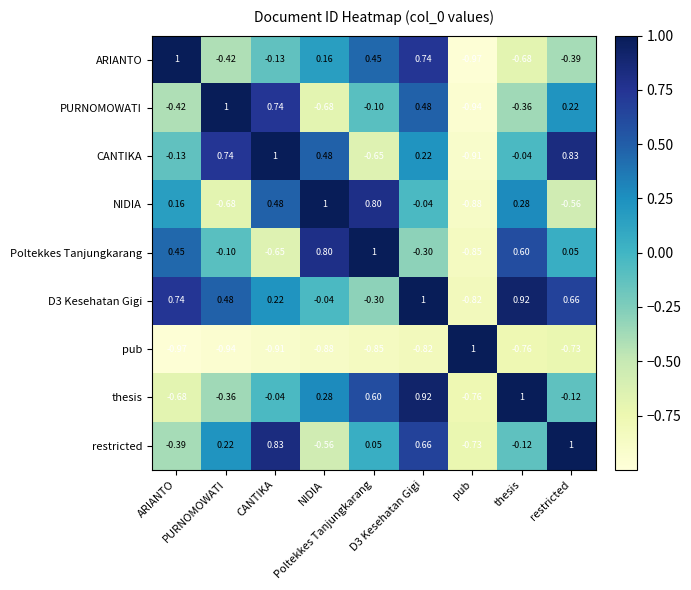

What is the smallest value displayed?

-1.0